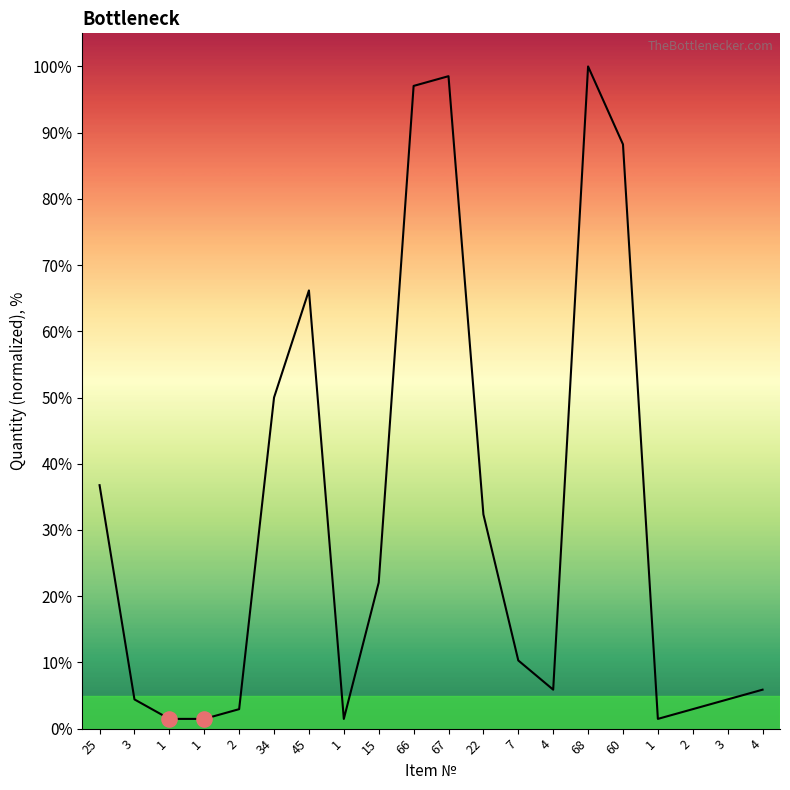

Approximately how many times larger is the value at 25 compared to 1?

25.0